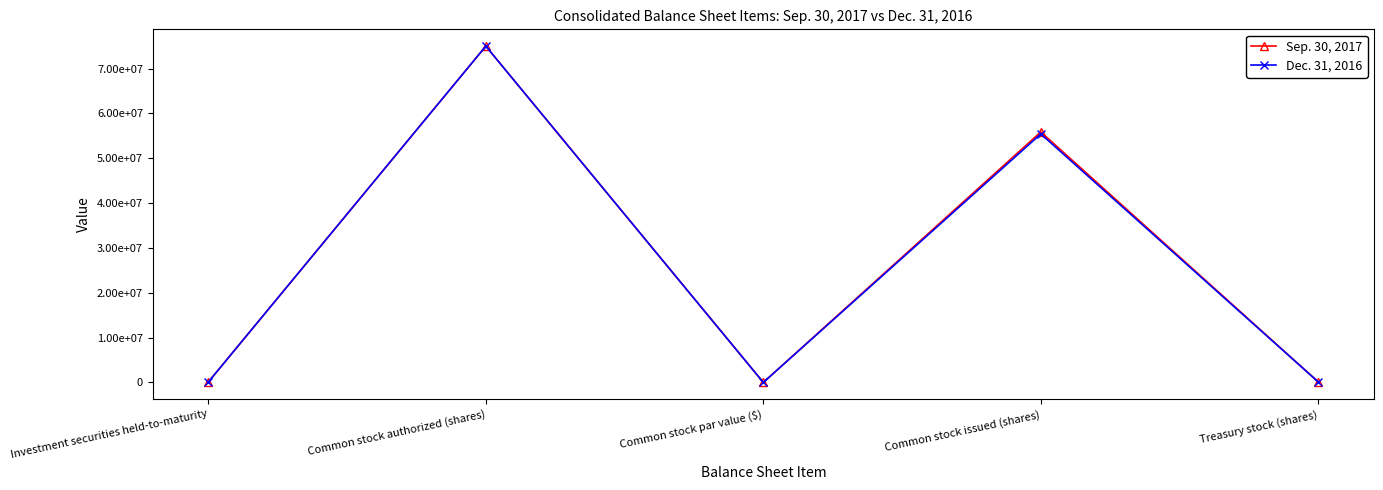

What is the sum of all Sep. 30, 2017 values?

131044760